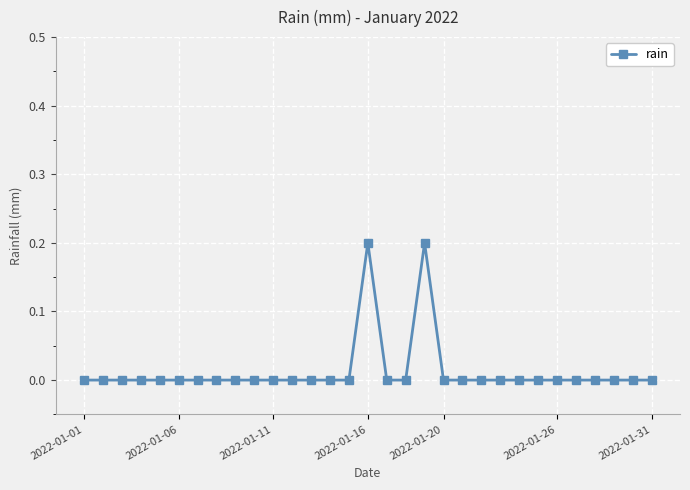

Does the chart have visible grid lines?

Yes